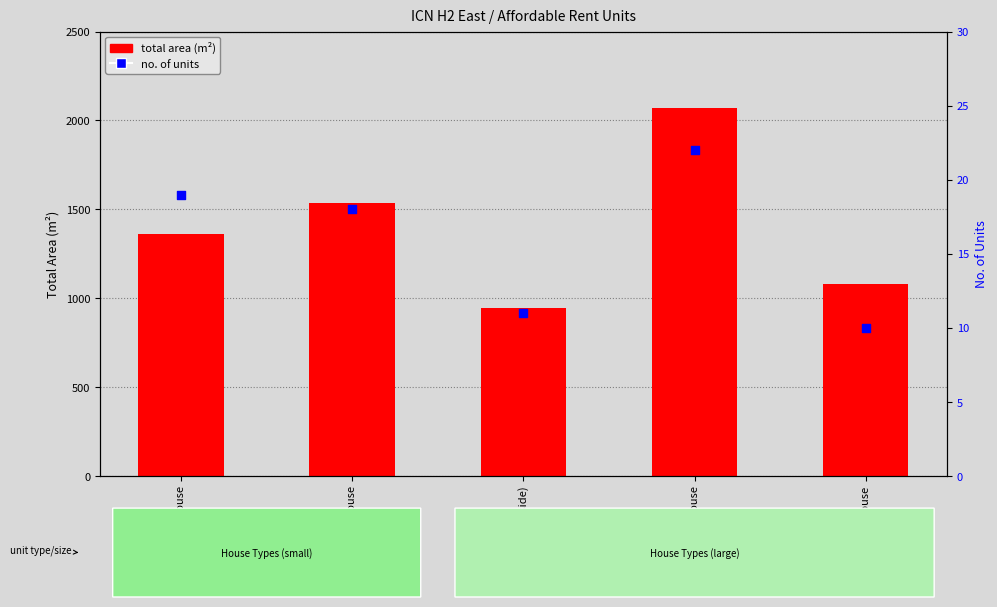

What is the total value across all series at 3B5P House?

2094.4